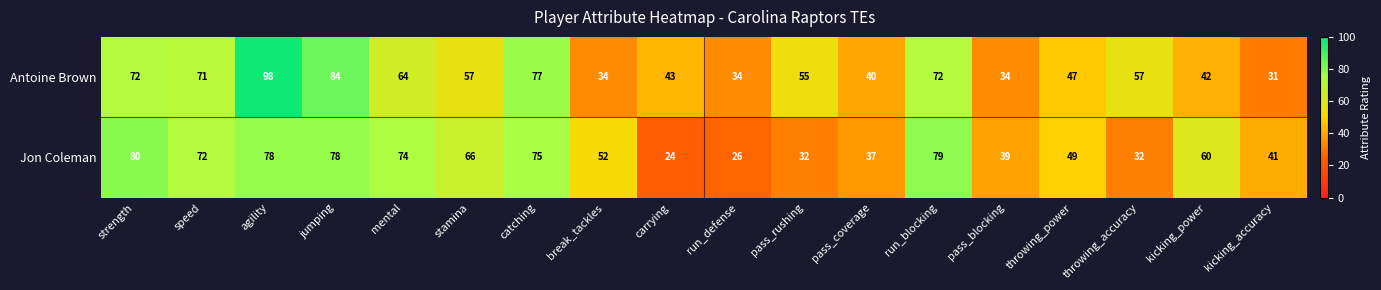

What is the difference between the Jon Coleman values at catching and kicking_accuracy?

34